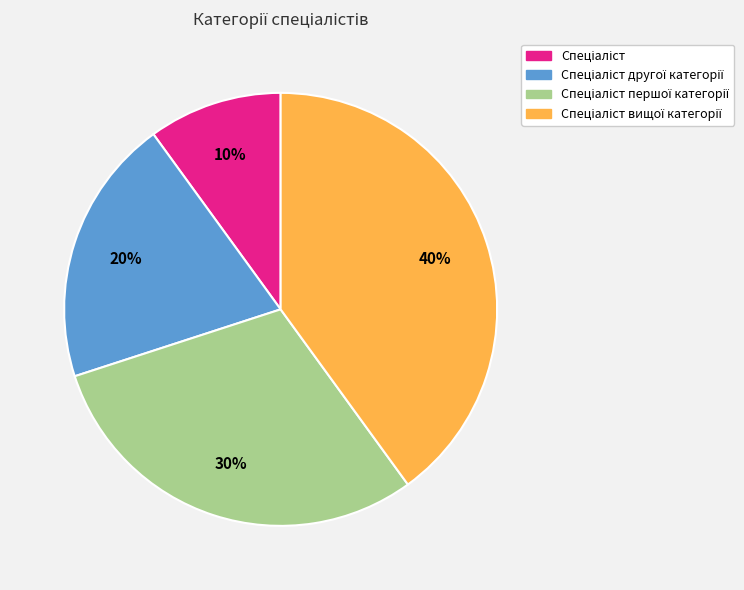

Does any single category account for the majority?

No